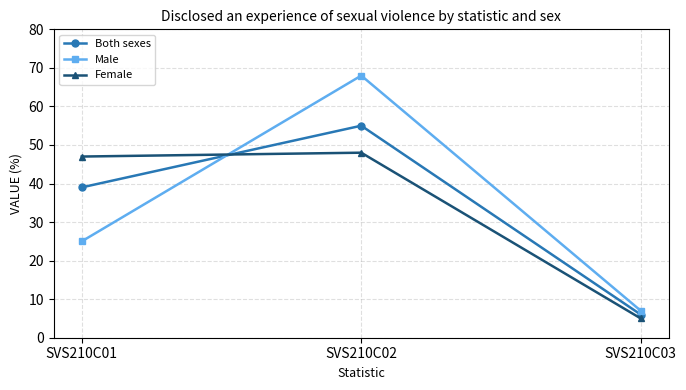

Reading right to left, transcribe all the data shown in this chart.

Both sexes: SVS210C03=6	SVS210C02=55	SVS210C01=39
Male: SVS210C03=7	SVS210C02=68	SVS210C01=25
Female: SVS210C03=5	SVS210C02=48	SVS210C01=47